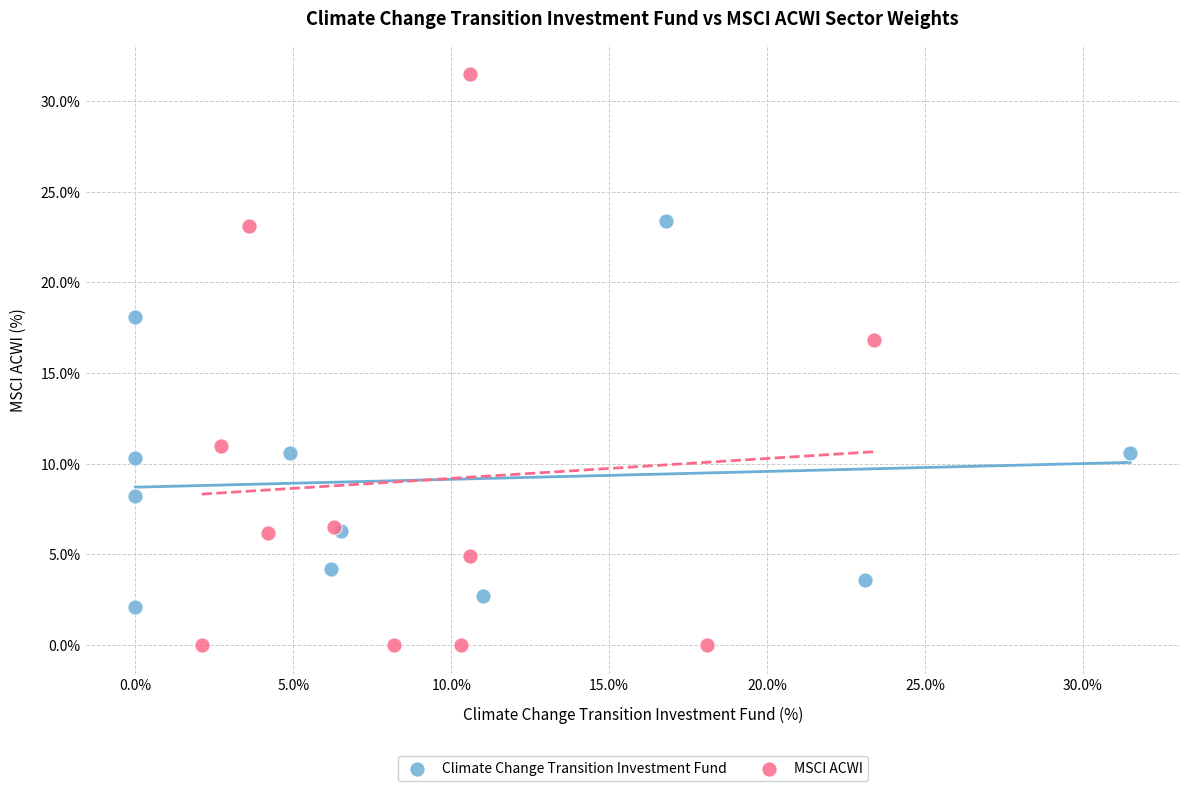

Which series contains the lowest Y value?

MSCI ACWI